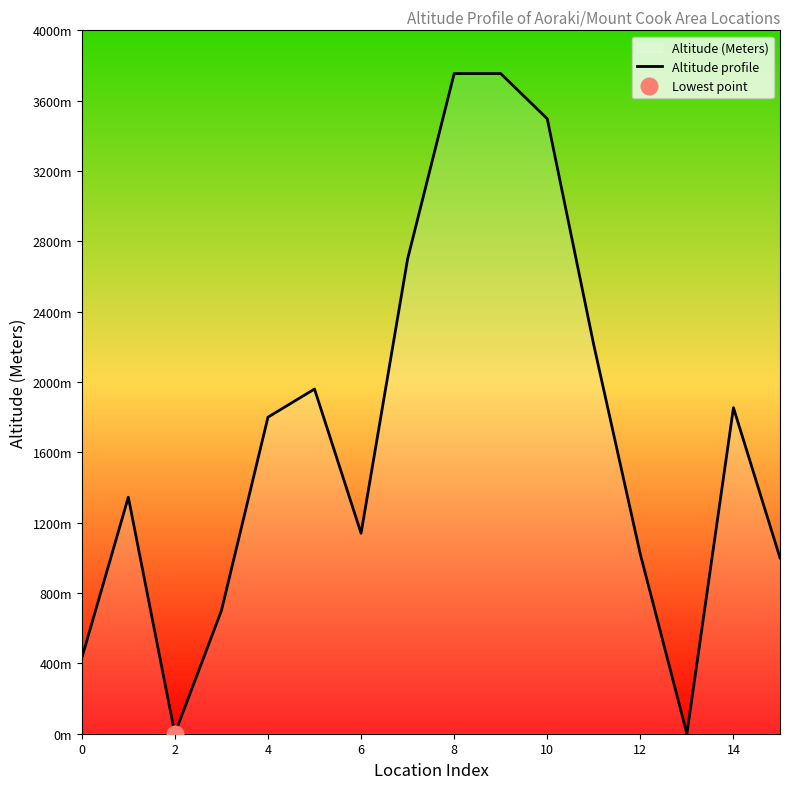

What is the difference between the second highest and second lowest values?

3754